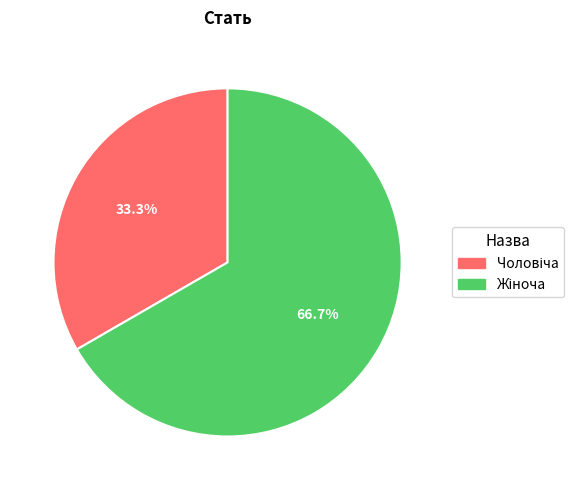

Count the number of slices in the pie.

2